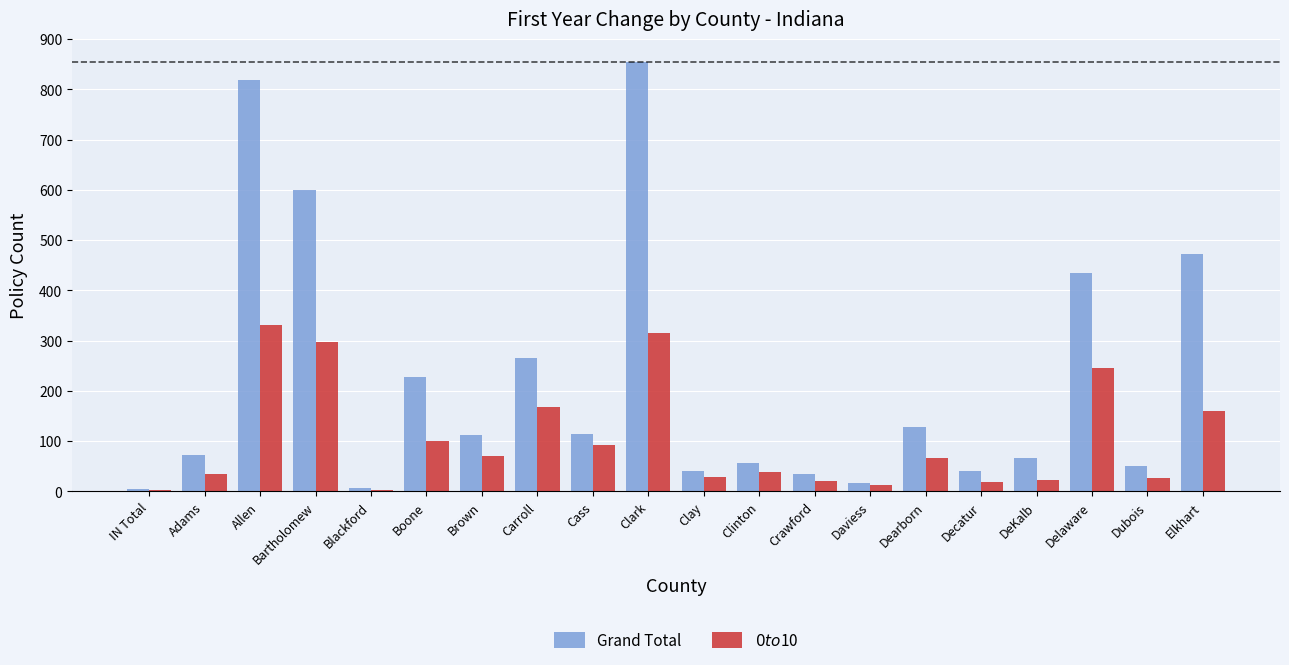

What is the label of the 18th bar from the right?

Allen